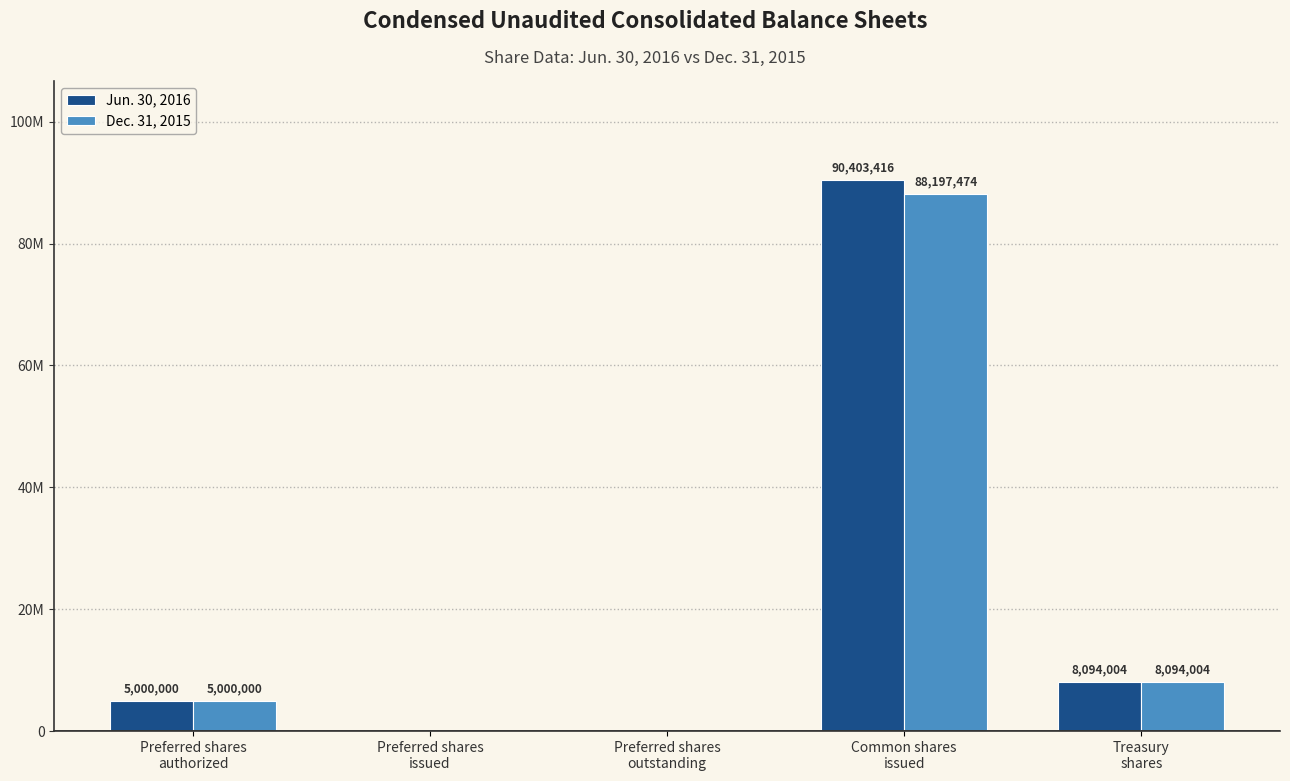

Which category has the highest value across all series?

Common shares
issued